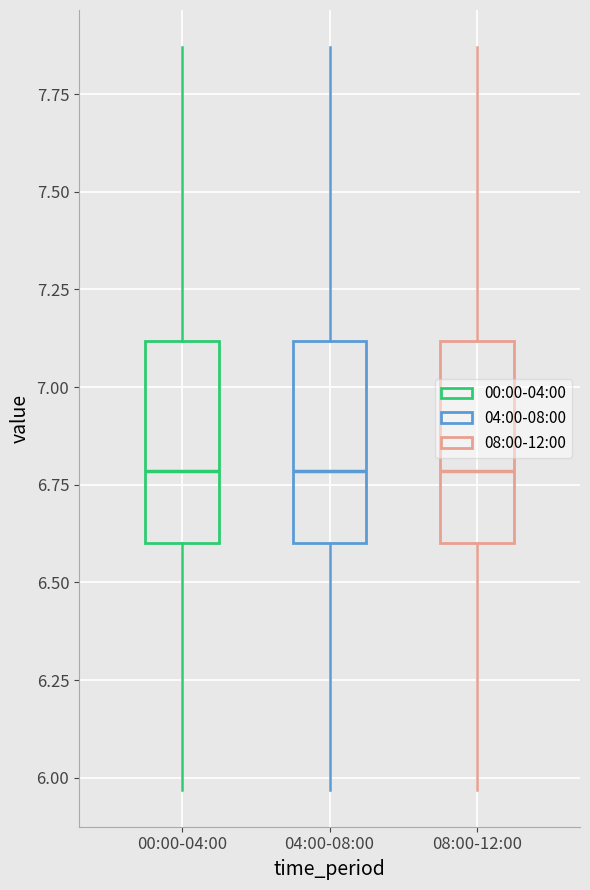

Reading left to right, transcribe this box plot: for each box, give where its median line is, the range the box spans, and where its two whiskers end, as read against the y-axis. The values are not printed on the chart, so give them approximately, as read against the axis.

00:00-04:00: median 6.80, box 6.60 to 7.10, whiskers 5.95 to 7.85
04:00-08:00: median 6.80, box 6.60 to 7.10, whiskers 5.95 to 7.85
08:00-12:00: median 6.80, box 6.60 to 7.10, whiskers 5.95 to 7.85